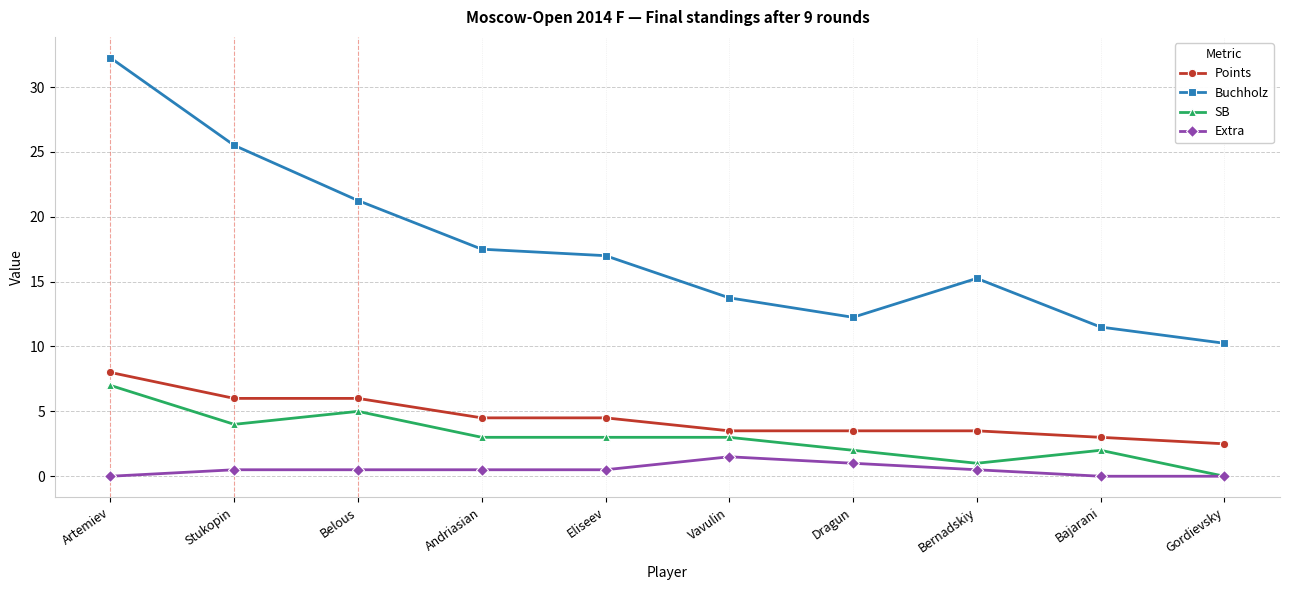

List the series in order of their peak value, lowest first.

Extra, SB, Points, Buchholz